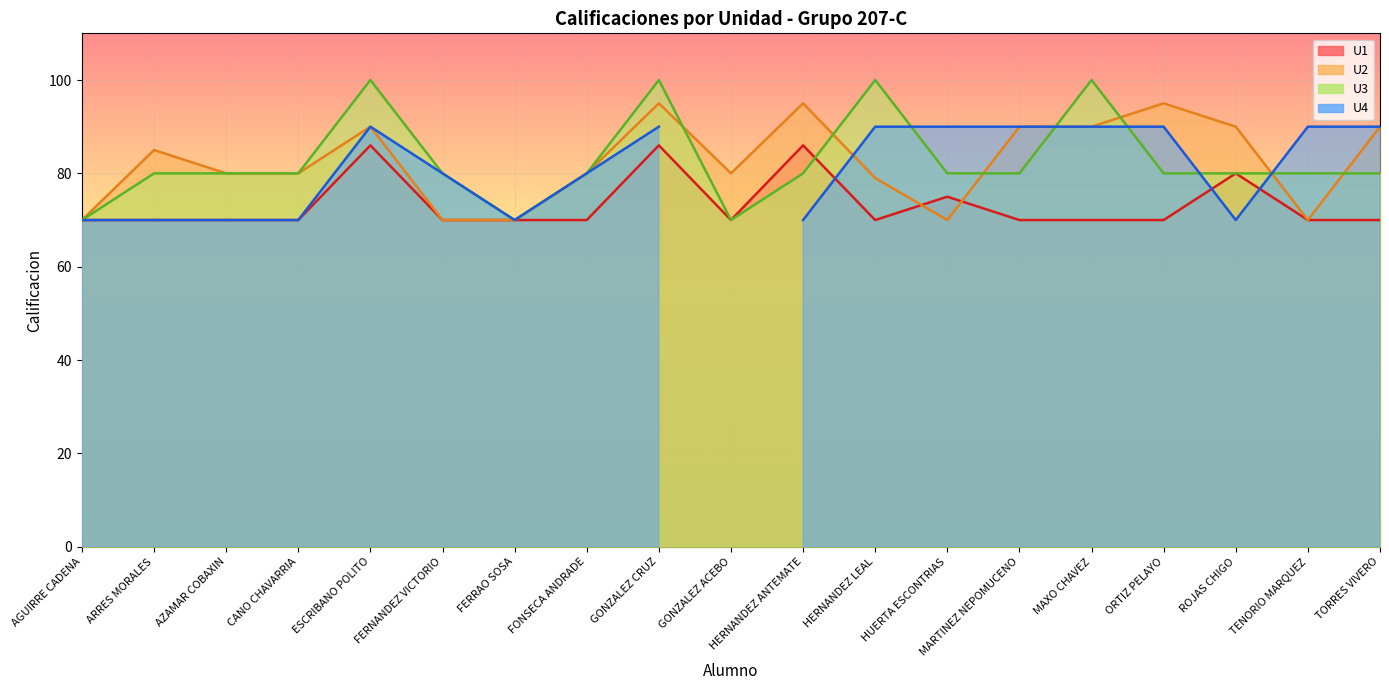

Does the chart display data point markers on the line(s)?

No